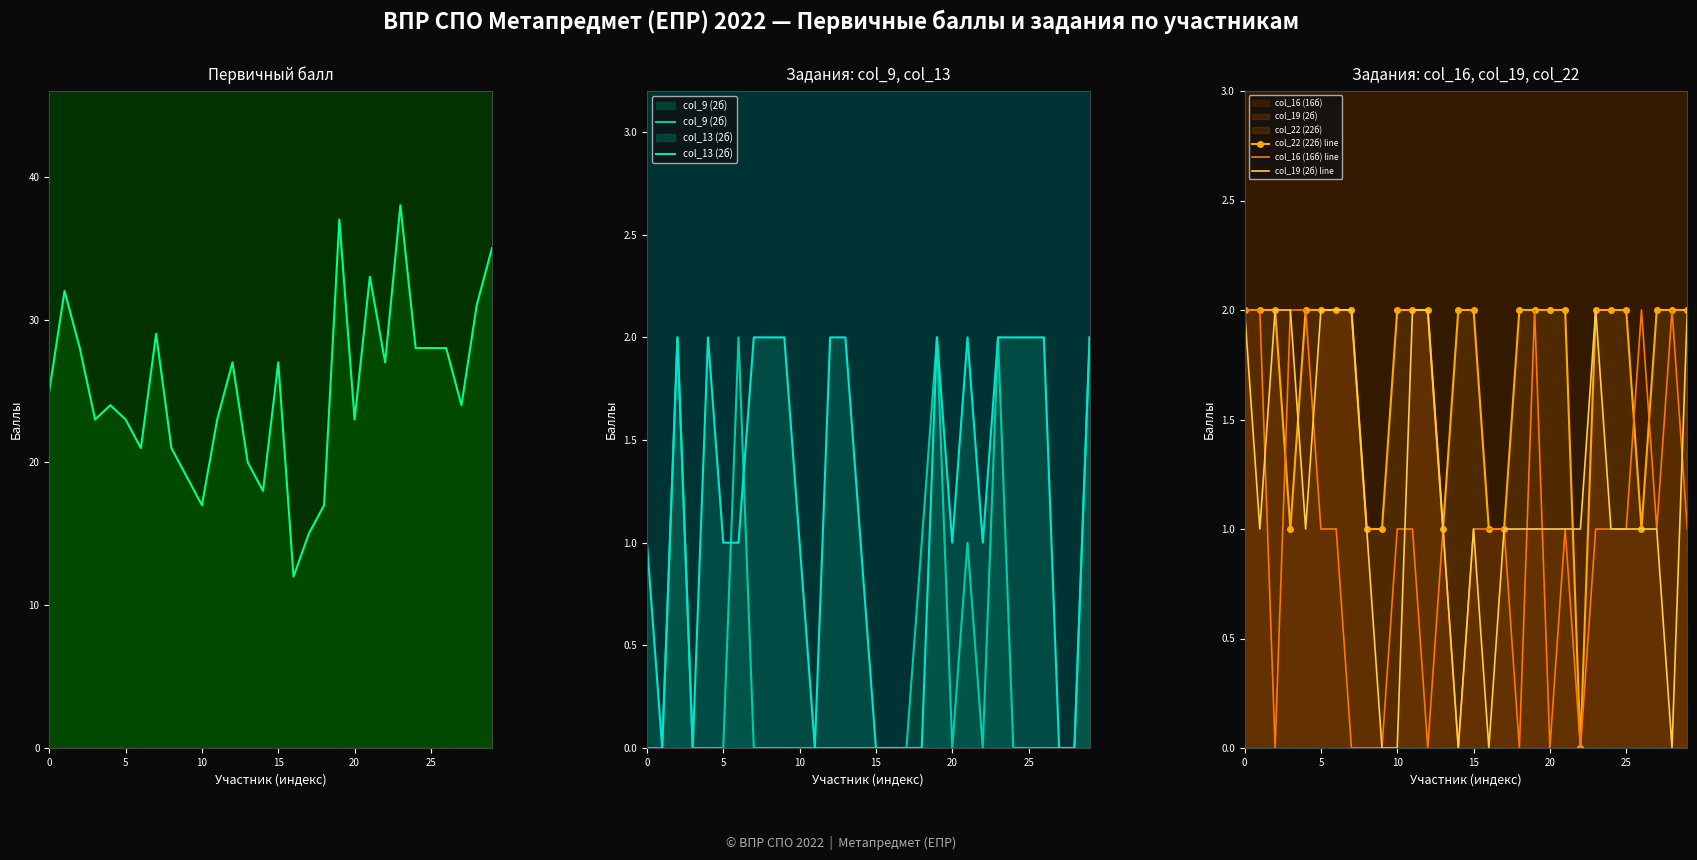

What is the difference between the maximum and minimum values in the Первичный балл series?

26